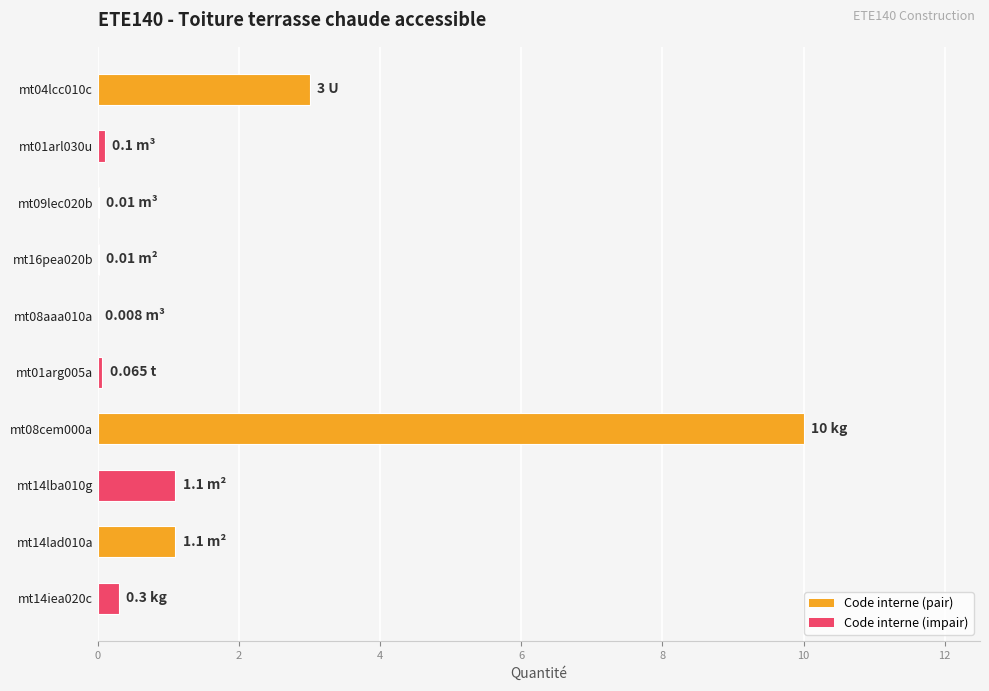

What is the ratio of the value at mt08cem000a to the value at mt04lcc010c?

3.3